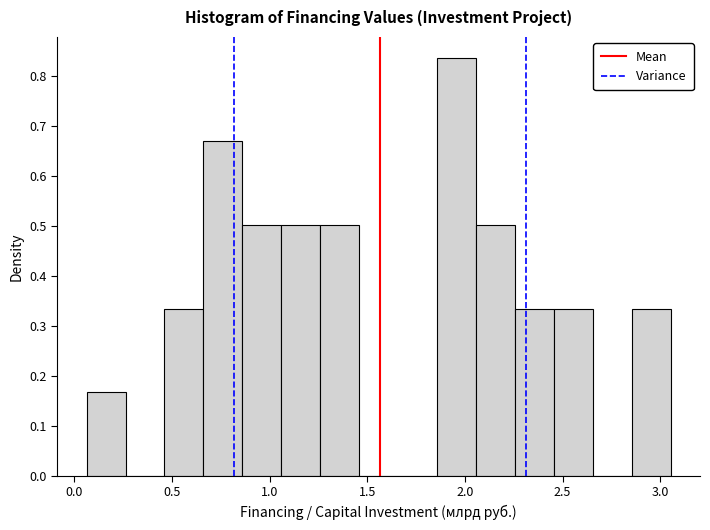

Around what value on the x-axis is the tallest bar? Give the approximate position of its centre, as read against the axis.

1.95